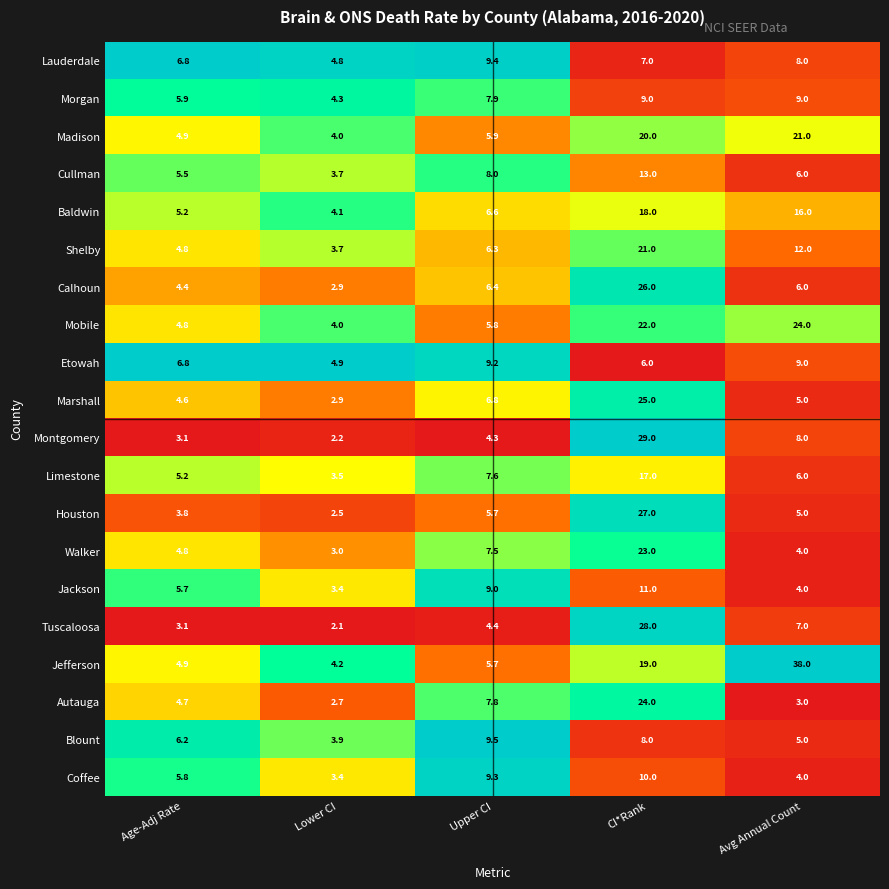

Is the value of Walker at Avg Annual Count greater than the value of Mobile at Avg Annual Count?

No